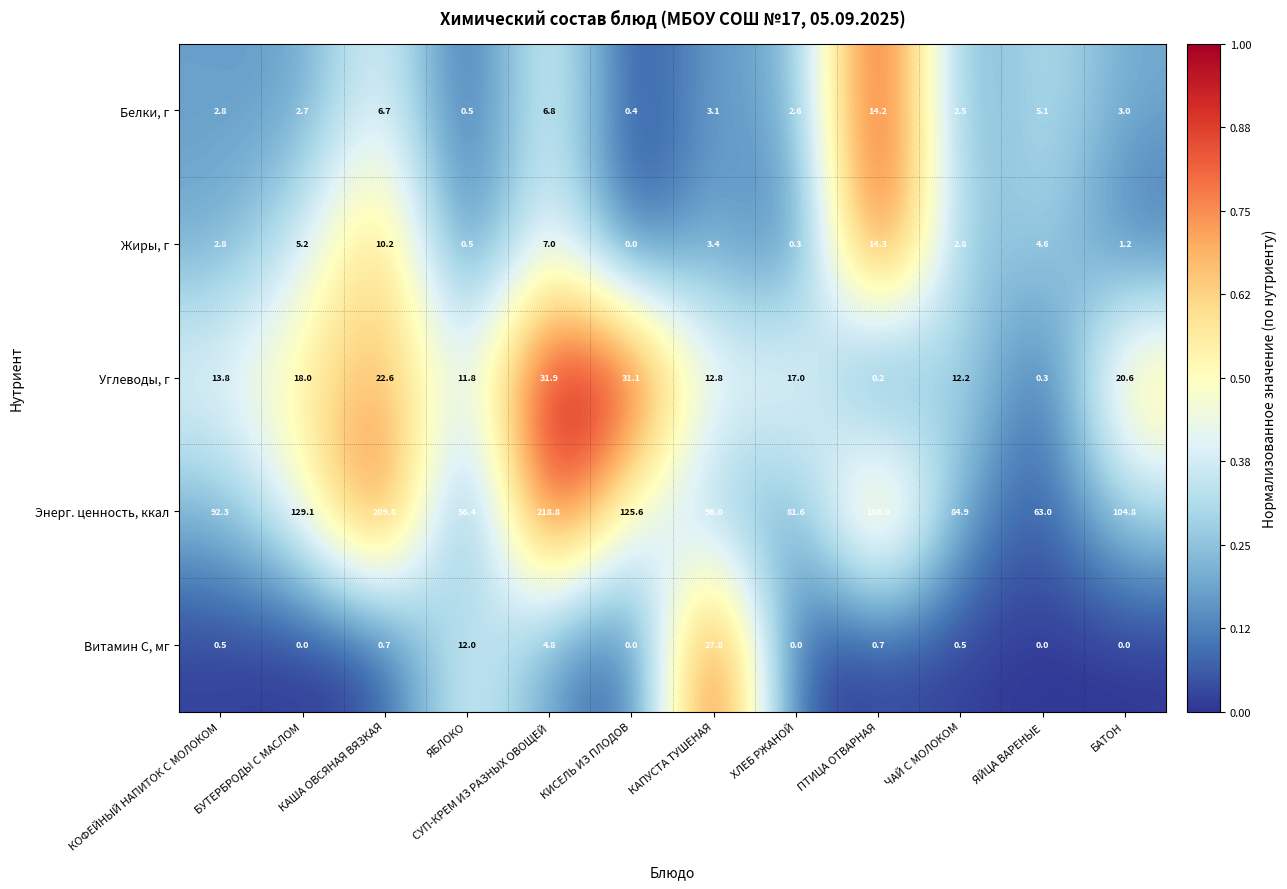

What is the sum of all Энерг. ценность, ккал values?

1448.3